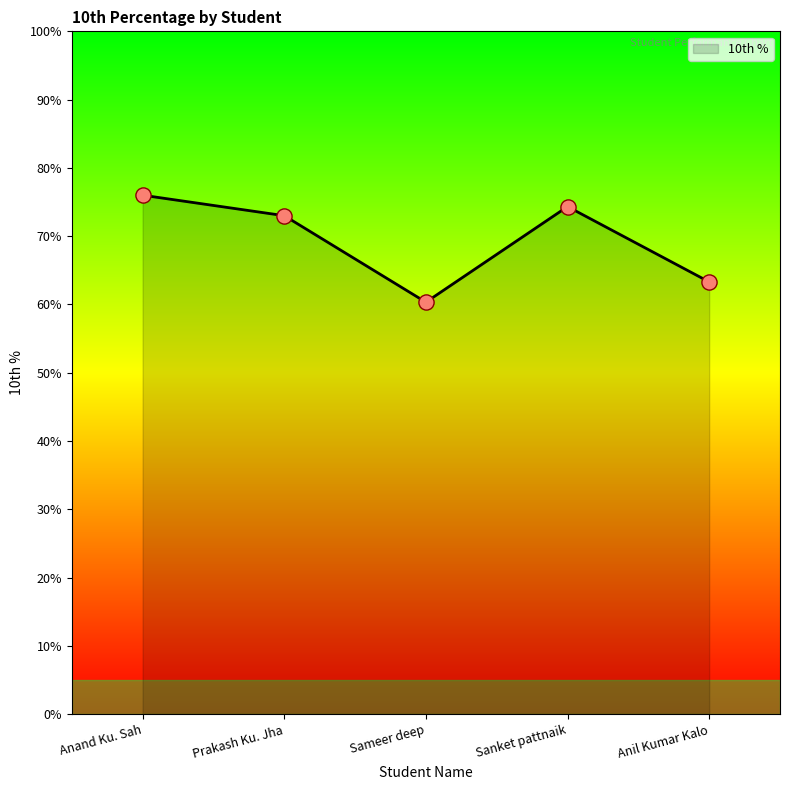

What is the ratio of the value at Anil Kumar Kalo to the value at Sameer deep?

1.0